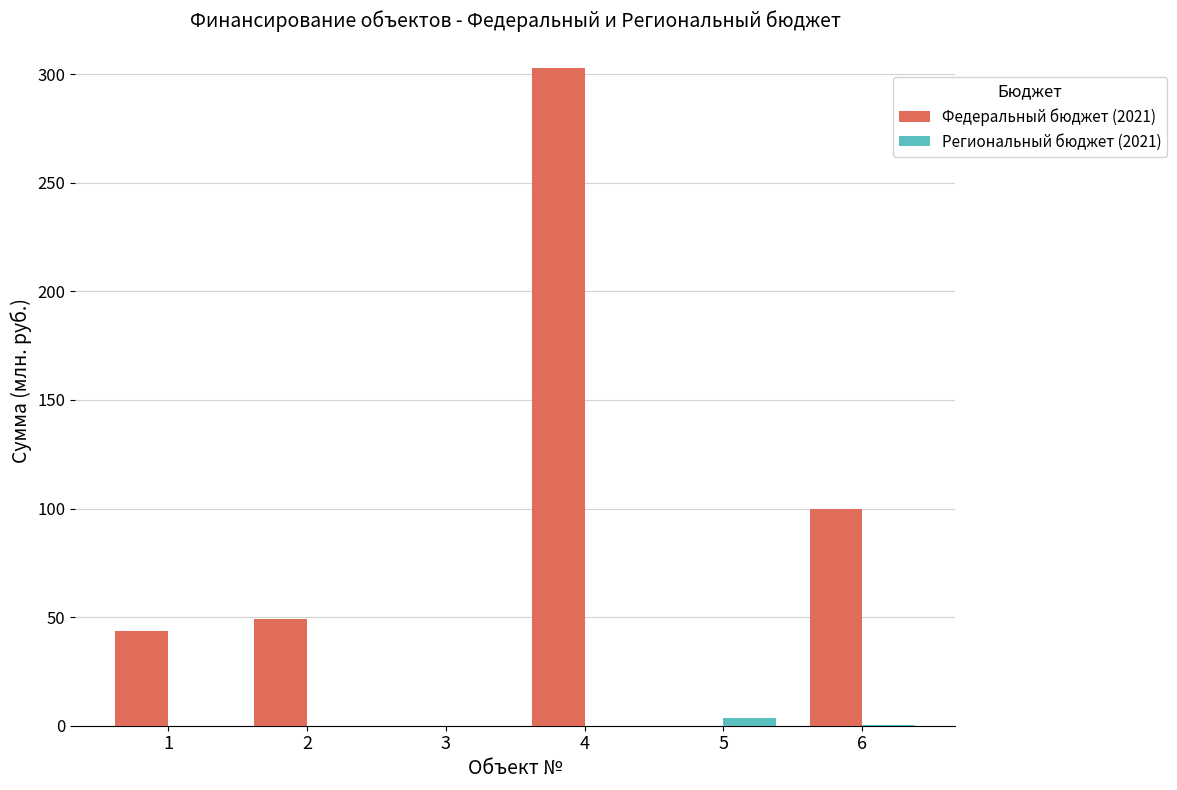

Which series has the largest total across all categories?

Федеральный бюджет (2021)